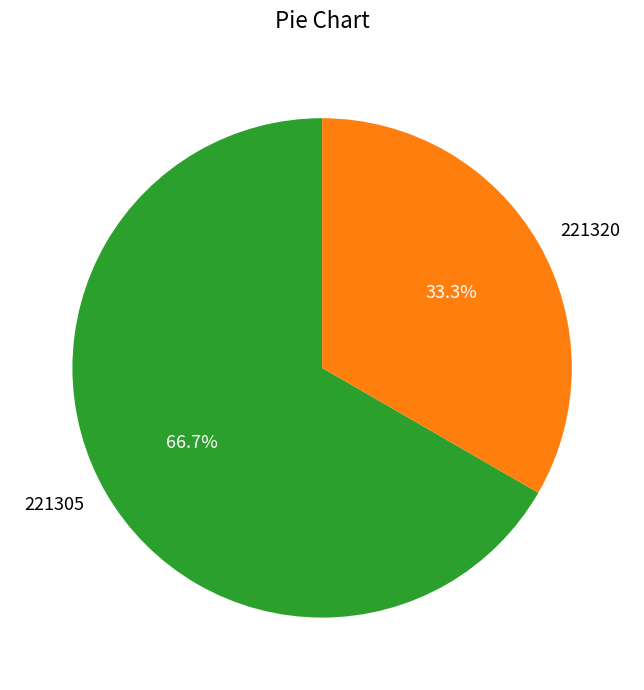

To the nearest percent, what portion does 221320 represent?

33%